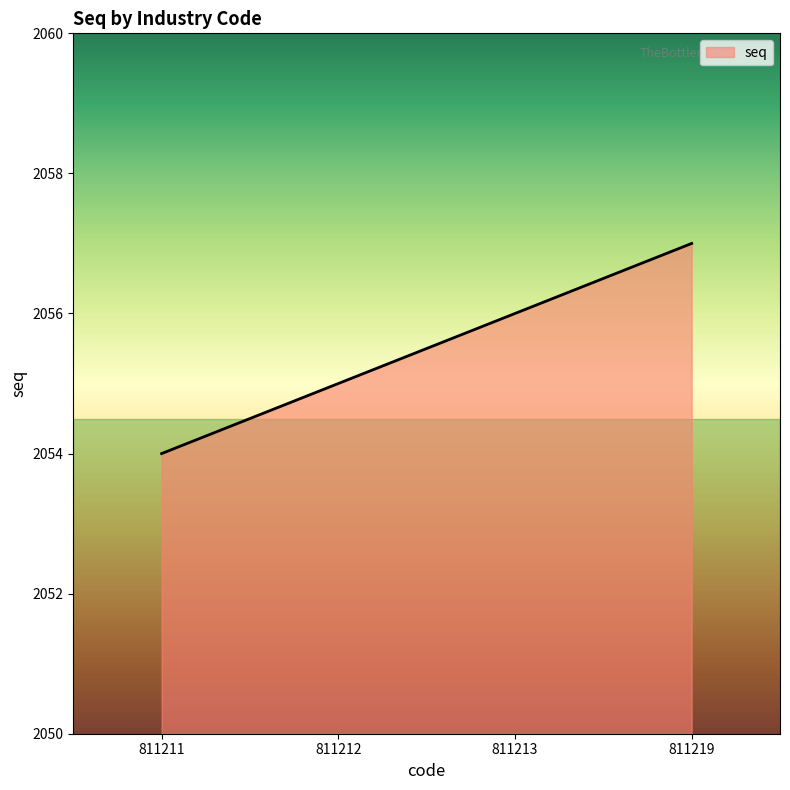

Which category has the highest value across all series?

811219